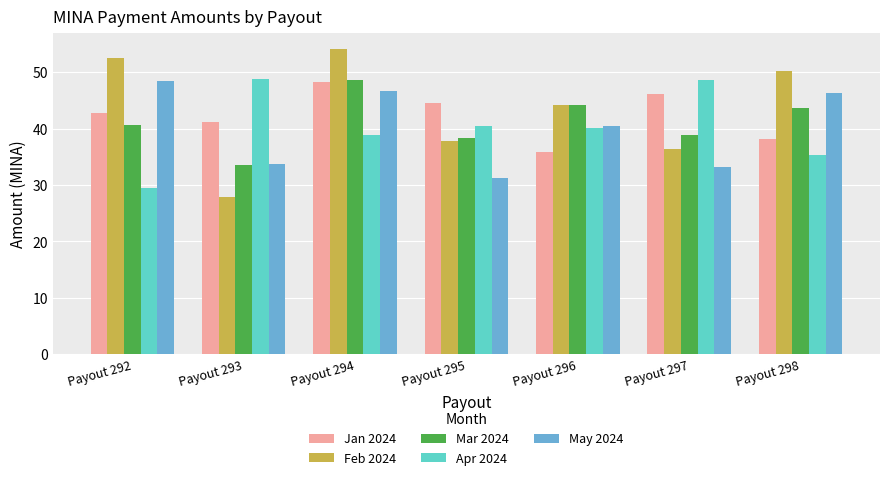

Count the number of categories in the chart.

7